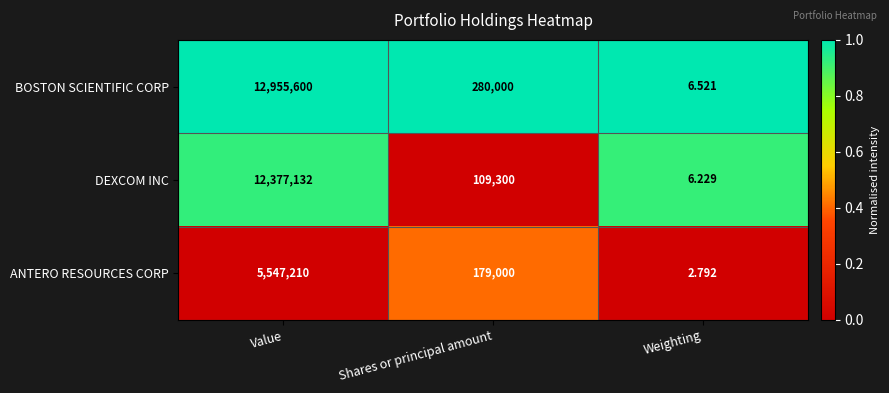

At which category does the chart reach its peak across all series?

Value